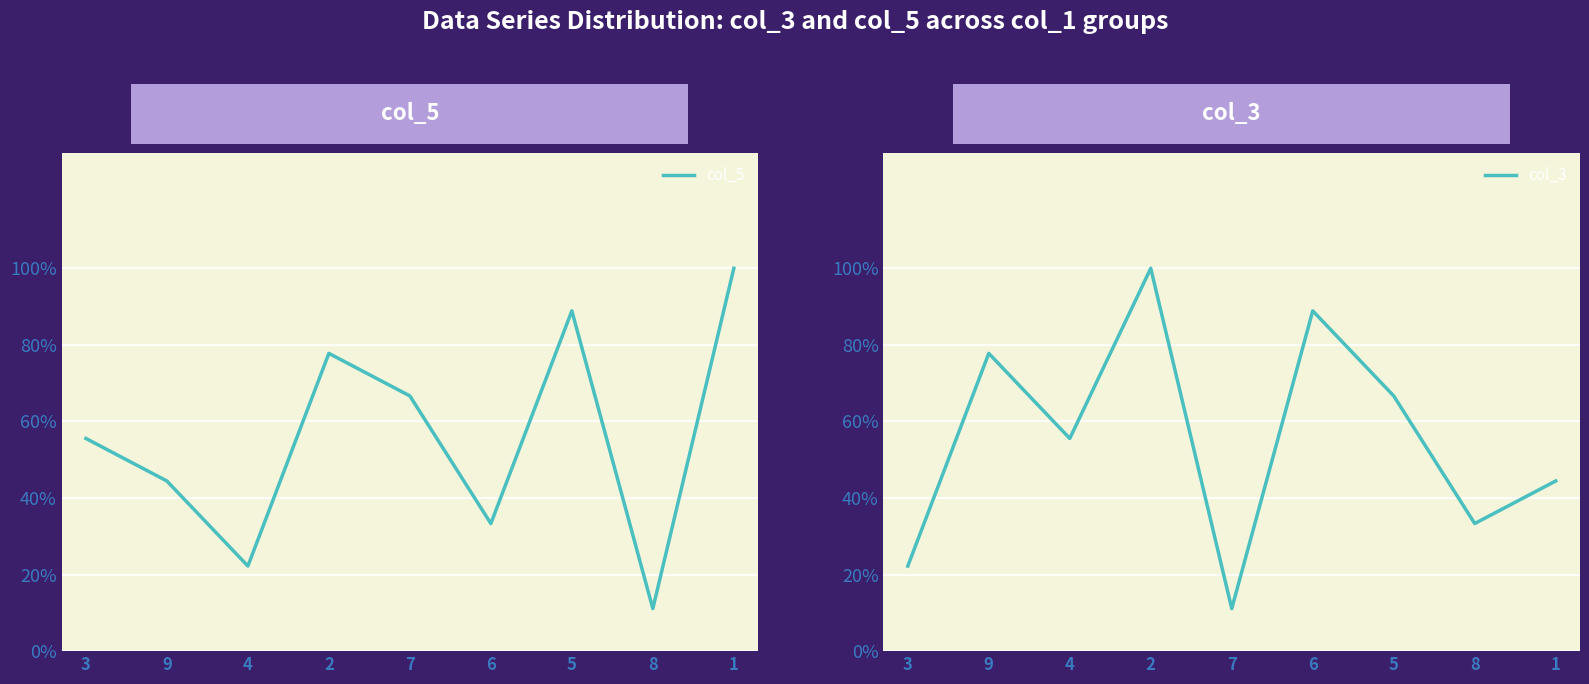

Count the col_5 values in the range 0 to 1.

9